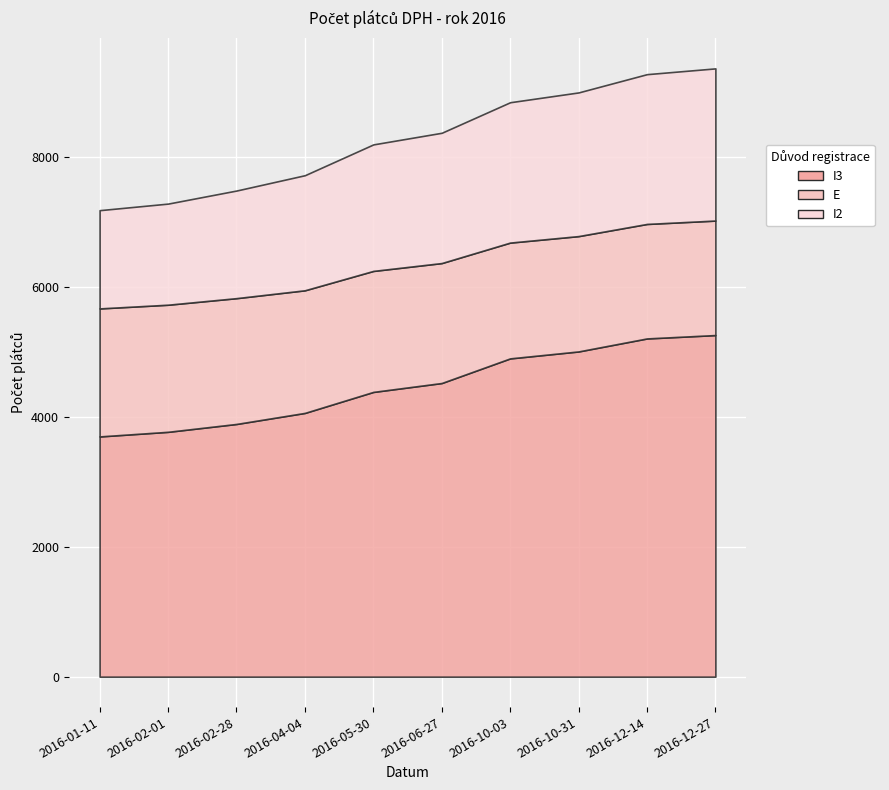

What is the approximate value of I2 at 2016-04-04, to the nearest 10?

1770